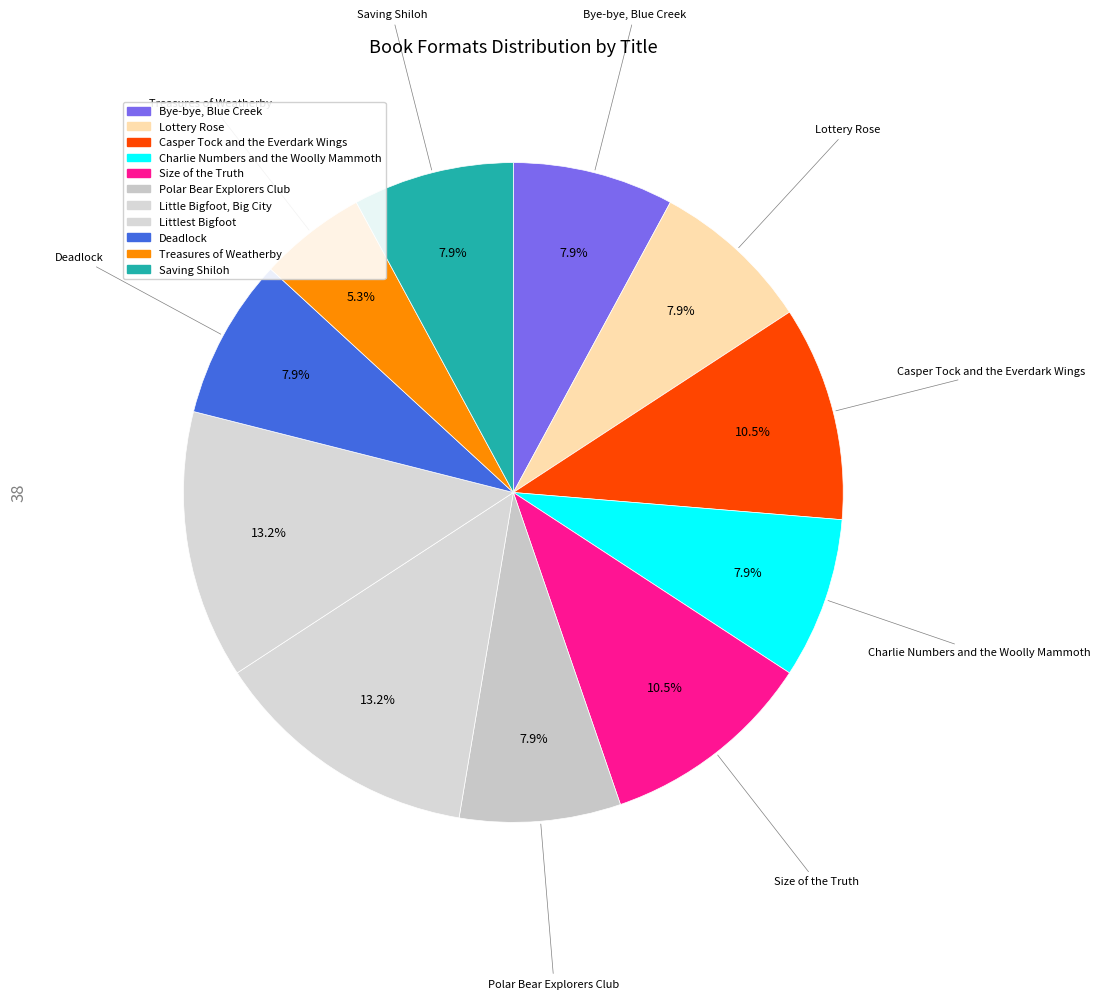

To the nearest percent, what is the average slice percentage?

9%